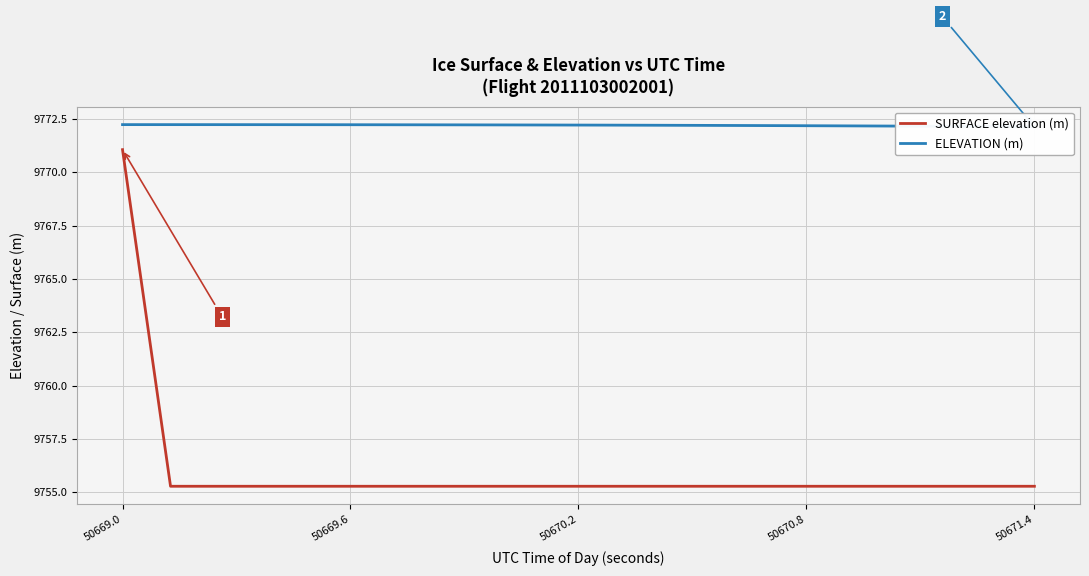

What is the highest value of the SURFACE elevation (m) series?

9771.1